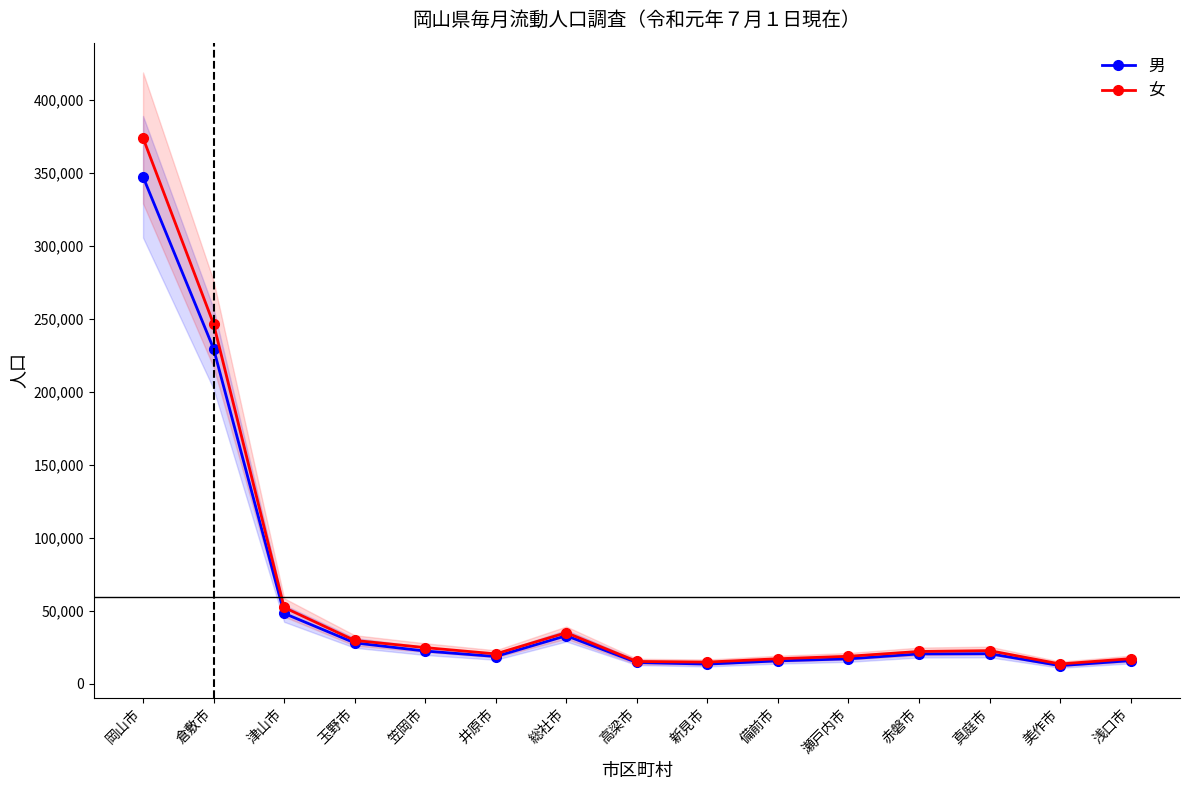

True or false: 女 and 男 intersect in this chart.

False